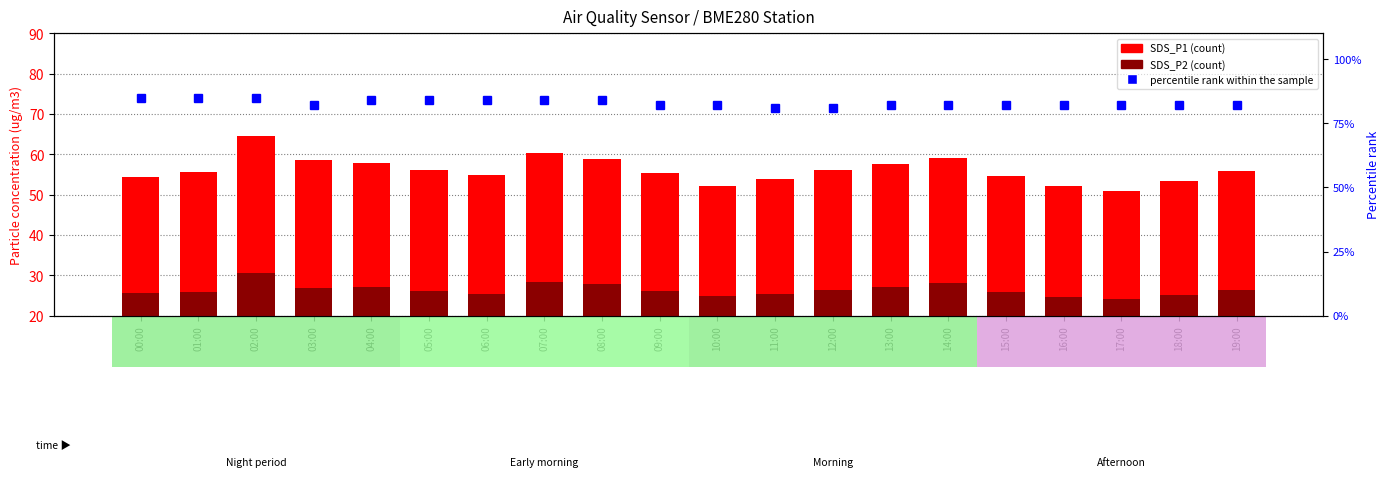

The percentile rank within the sample series shows 82.0 at 18:00. True or false?

True